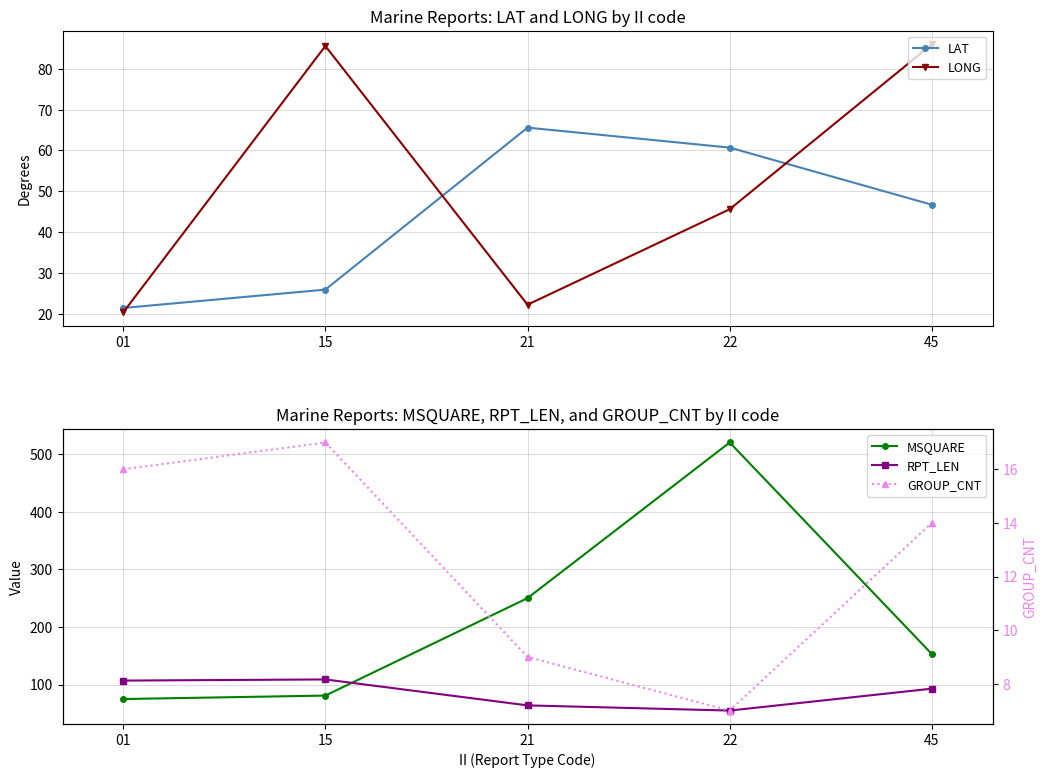

Reading right to left, what are all the values shown in this chart?

LAT: 46.7	60.7	65.6	25.9	21.4
LONG: 86.0	45.6	22.2	85.6	20.3
MSQUARE: 153.0	520.0	250.0	81.0	75.0
RPT_LEN: 93.0	55.0	64.0	109.0	107.0
GROUP_CNT: 14.0	7.0	9.0	17.0	16.0